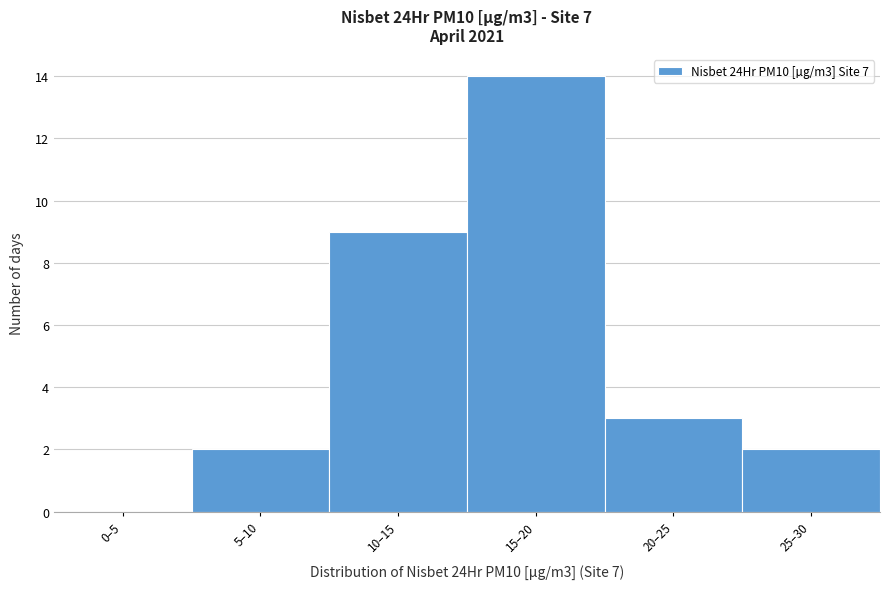

Reading right to left, extract all data points from this chart.

25–30=2	20–25=3	15–20=14	10–15=9	5–10=2	0–5=0